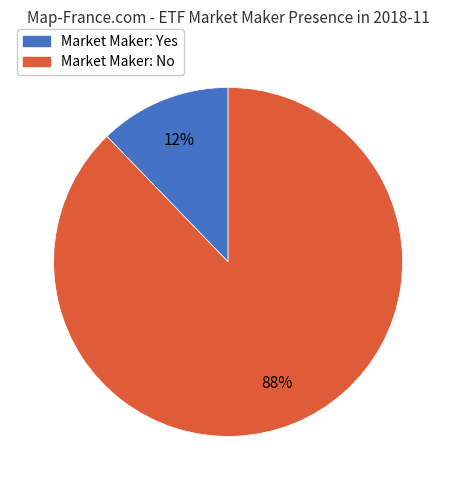

To the nearest percent, what is the average slice percentage?

50%